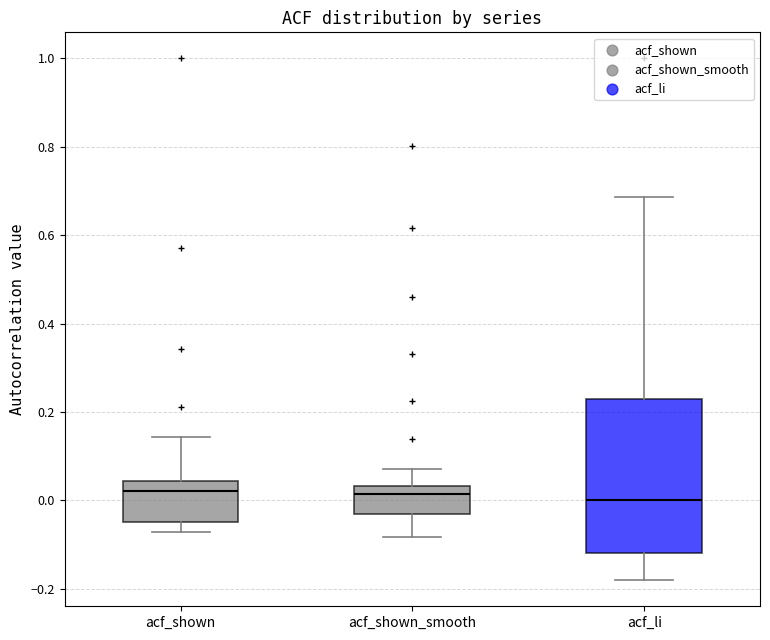

Comparing the boxes themselves (not the whiskers), which one is the tallest?

acf_li